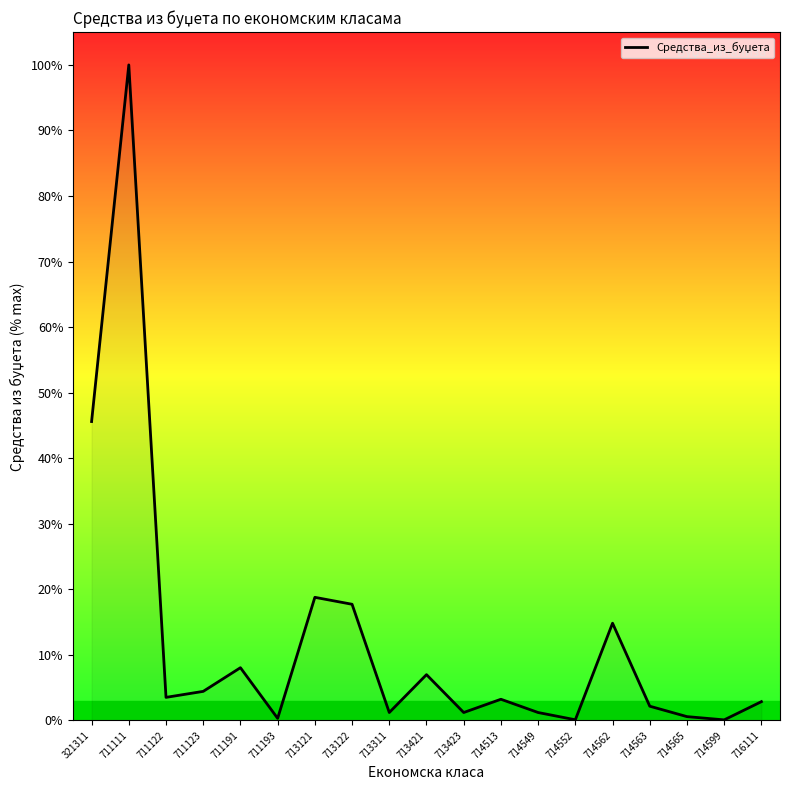

What is the smallest value displayed?

0.1